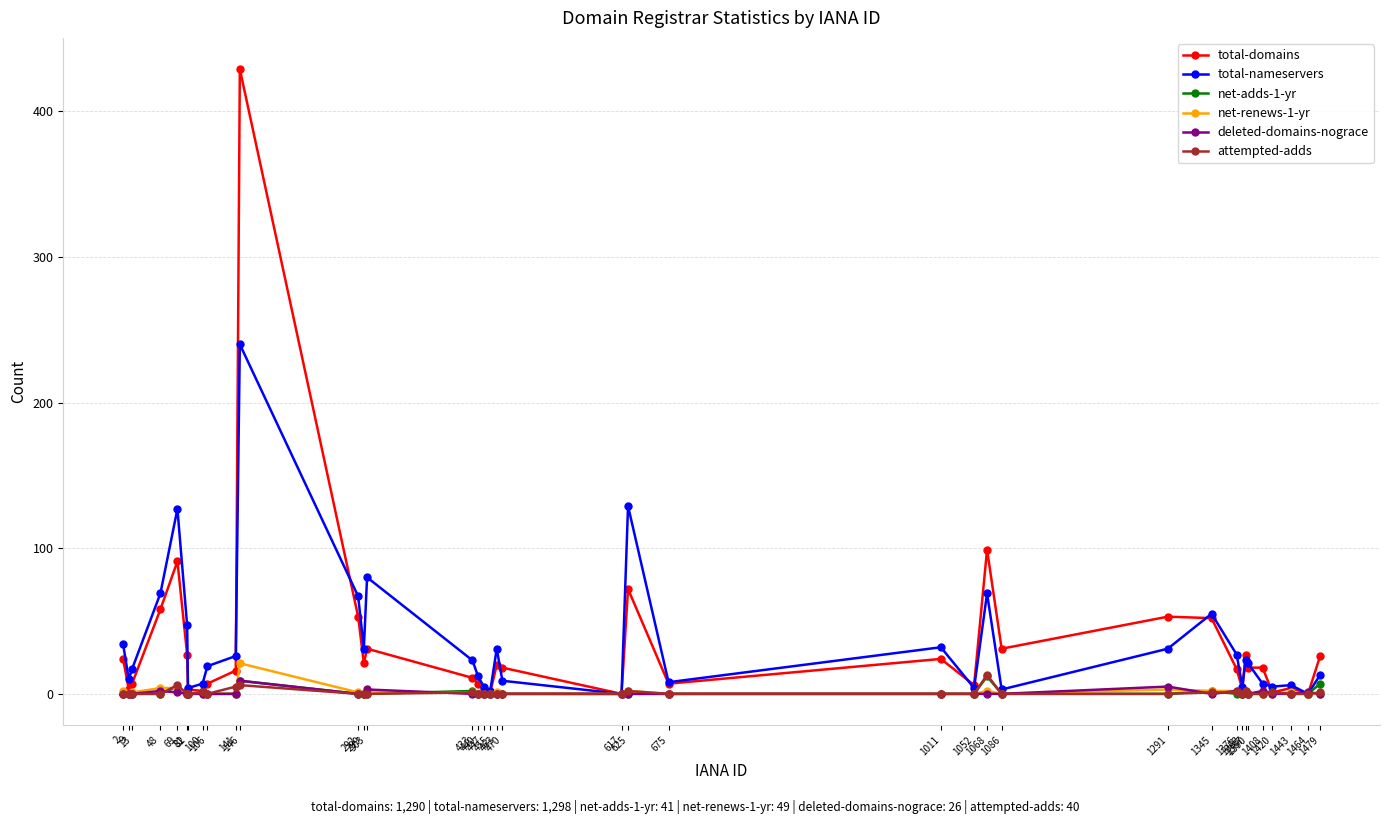

Which series has the widest spread of values?

total-domains